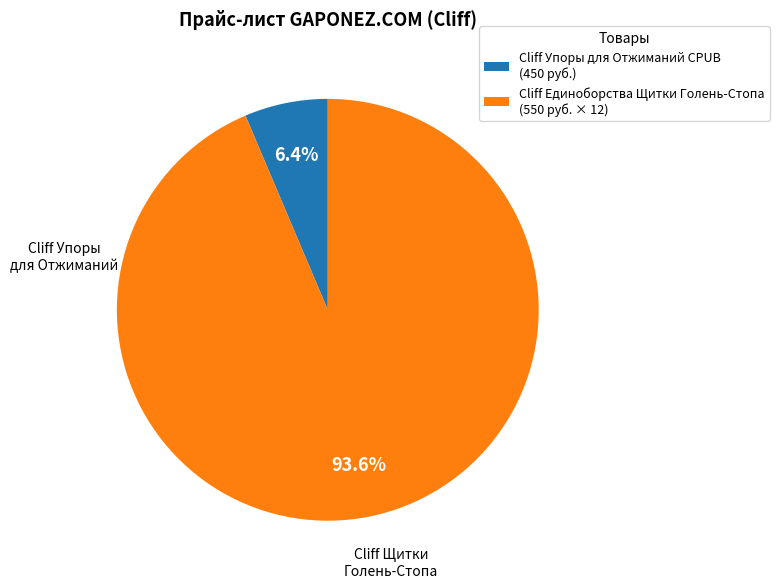

What is the smallest slice in the pie chart?

Cliff Упоры для Отжиманий CPUB (450 руб.)